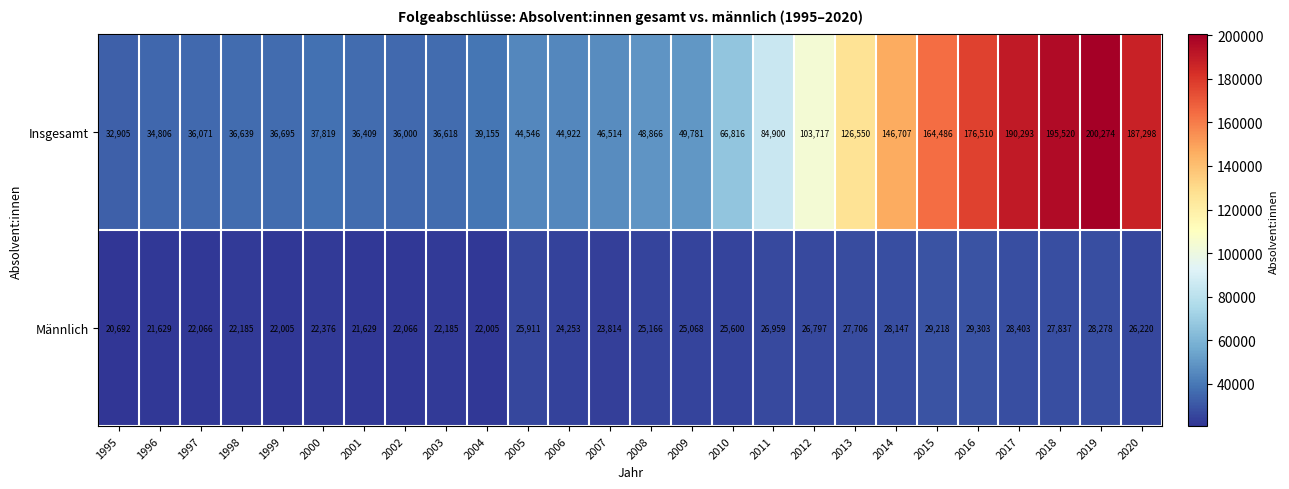

What is the difference between the highest and lowest values at 2014?

118560